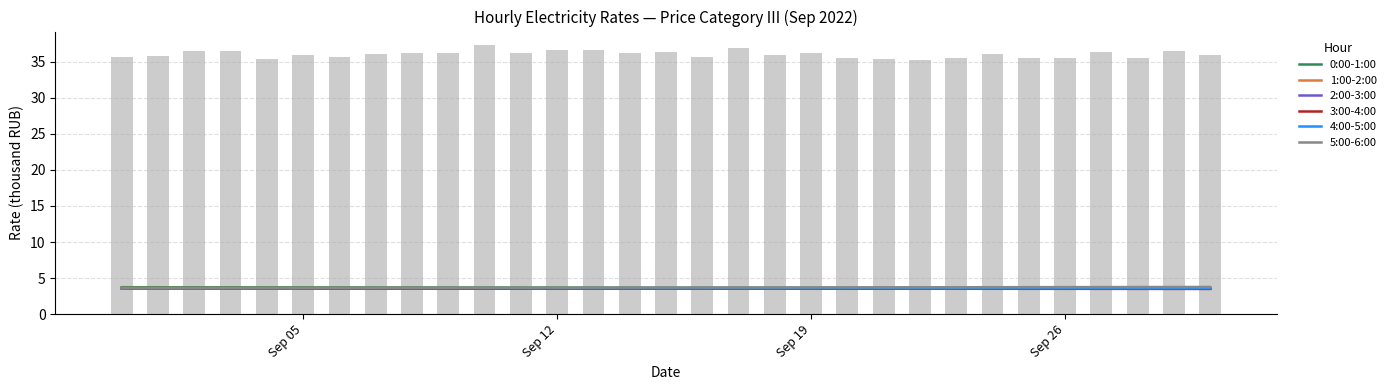

At which category is the sum across all series the highest?

Sep 05